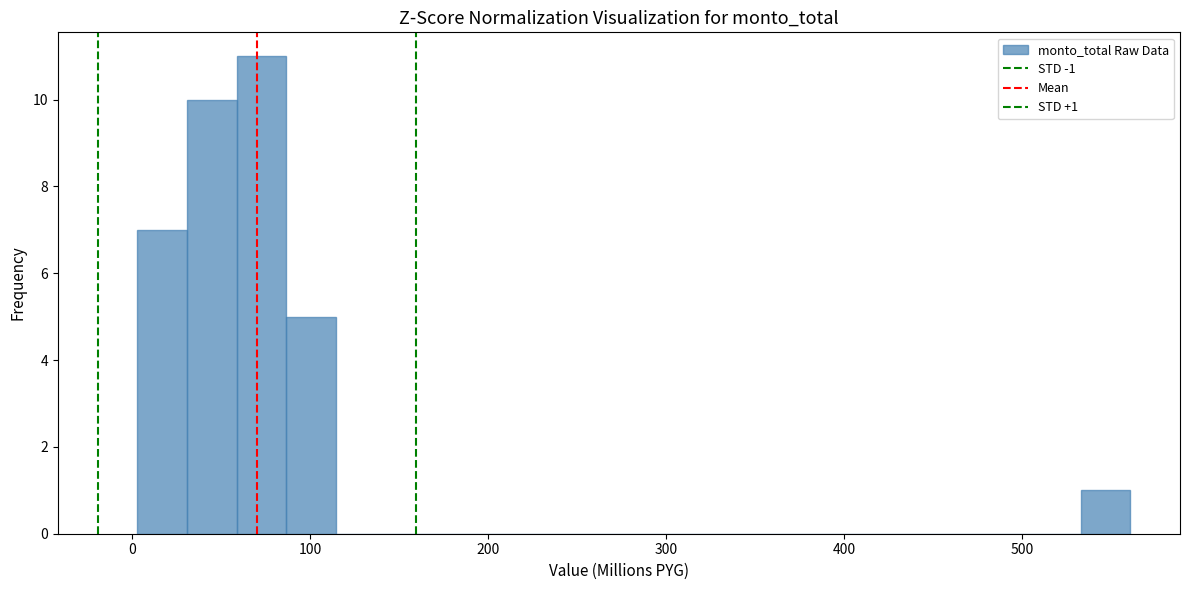

Read against the x-axis, roughly where is the centre of the tallest bar?

70